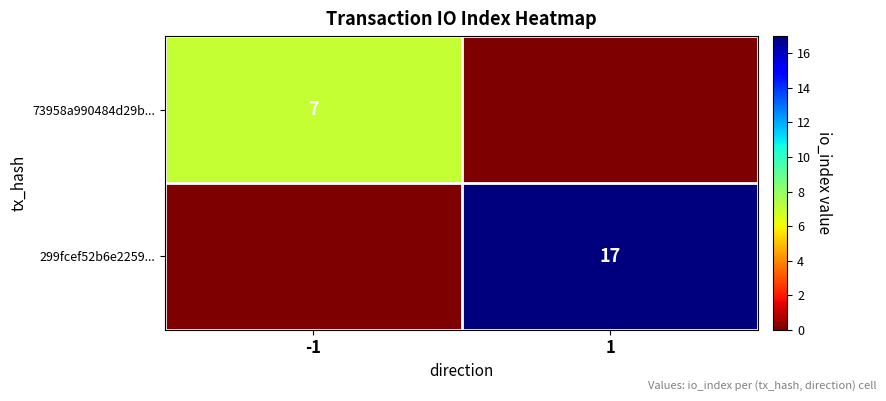

What is the total value across all series at -1?

7